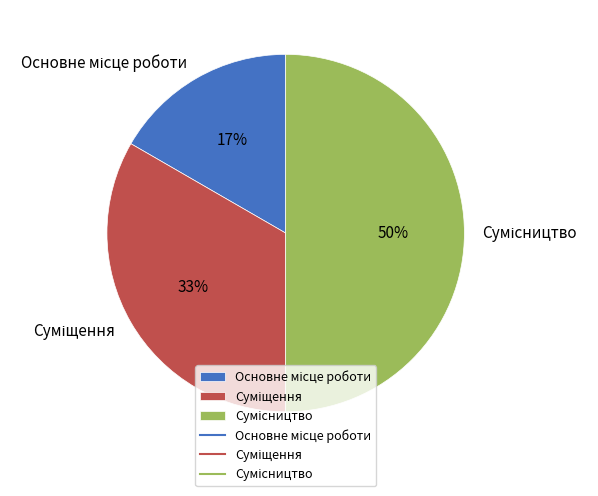

To the nearest percent, what is the average slice percentage?

33%